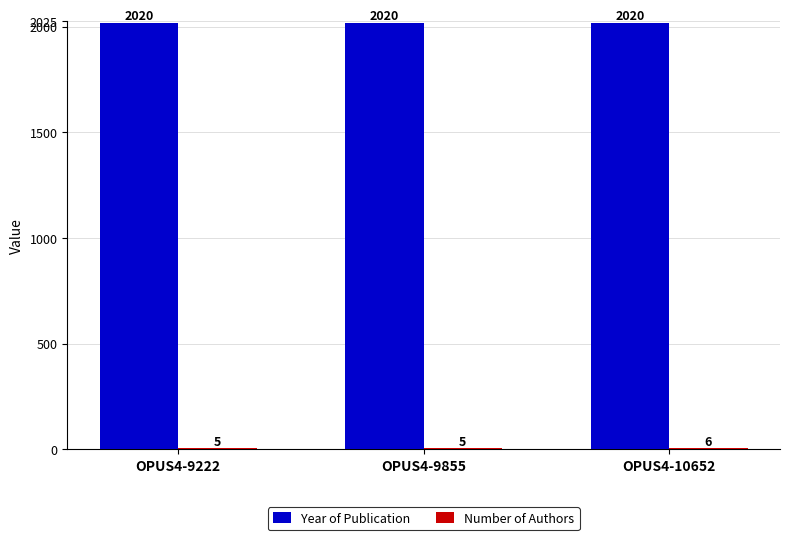

True or false: Year of Publication has a value of 2020 at OPUS4-9222.

True